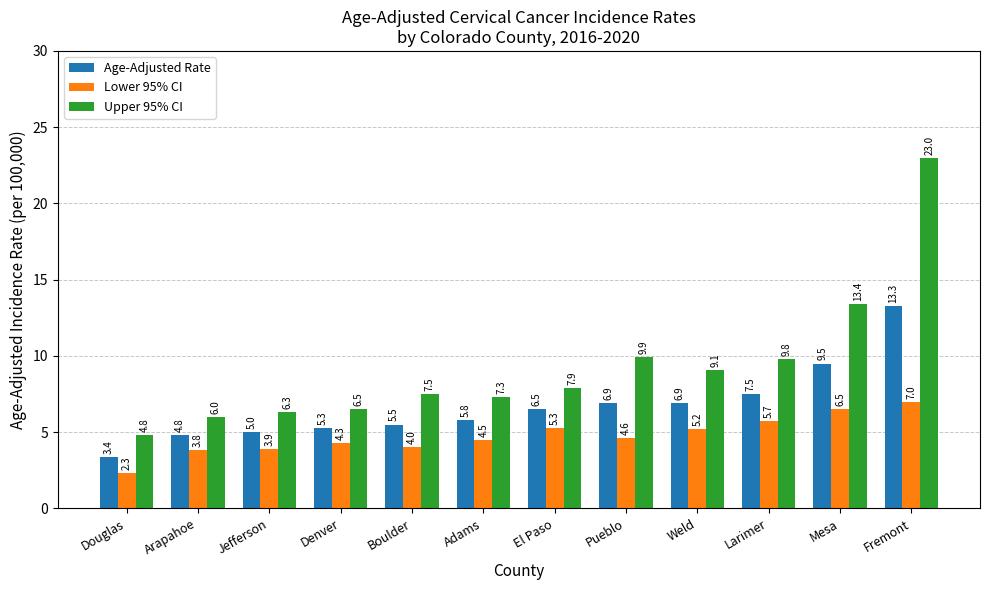

At how many categories does at least one series exceed 3?

12